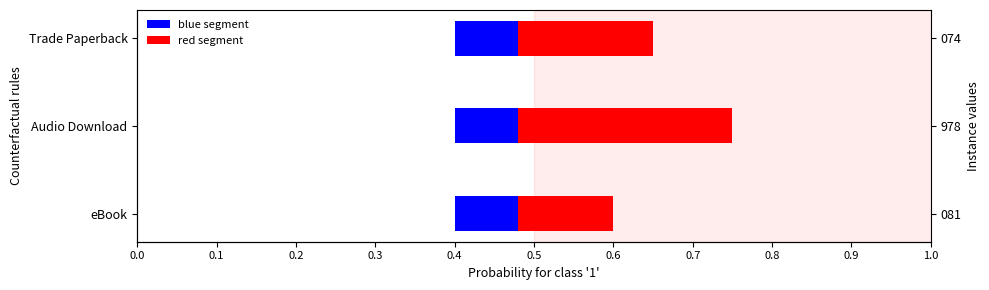

Which has a higher value, 0.2 or 0.1?

0.2